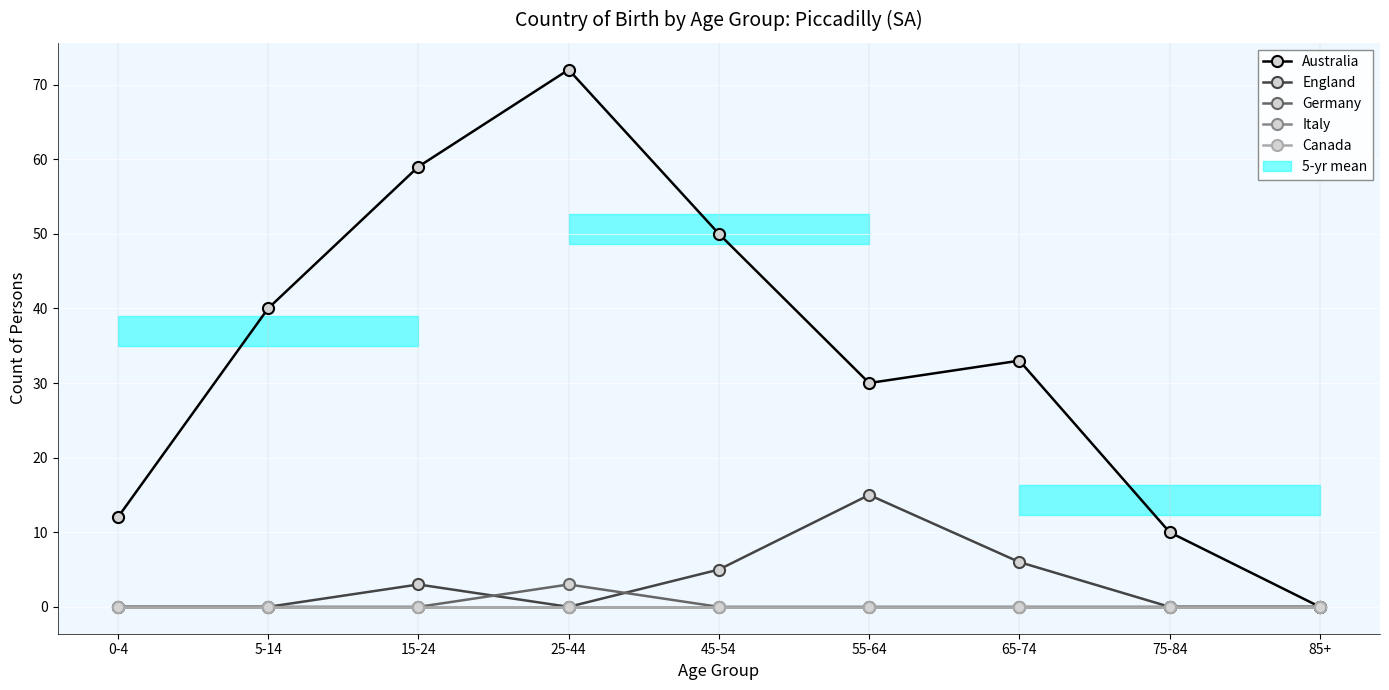

What position from the left is 0-4?

1